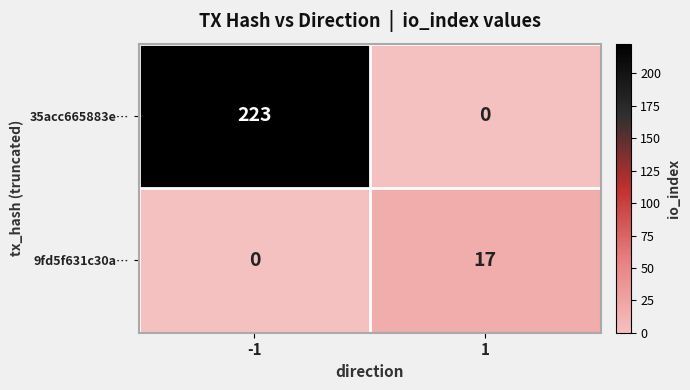

Which series has the largest range (max minus min)?

35acc665883e…